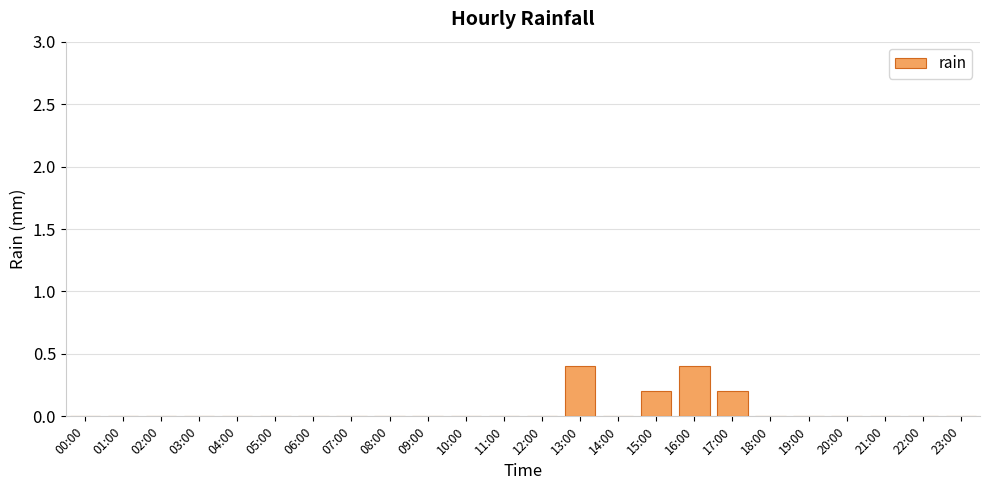

Is it true that the value at 11:00 is 0.2?

False